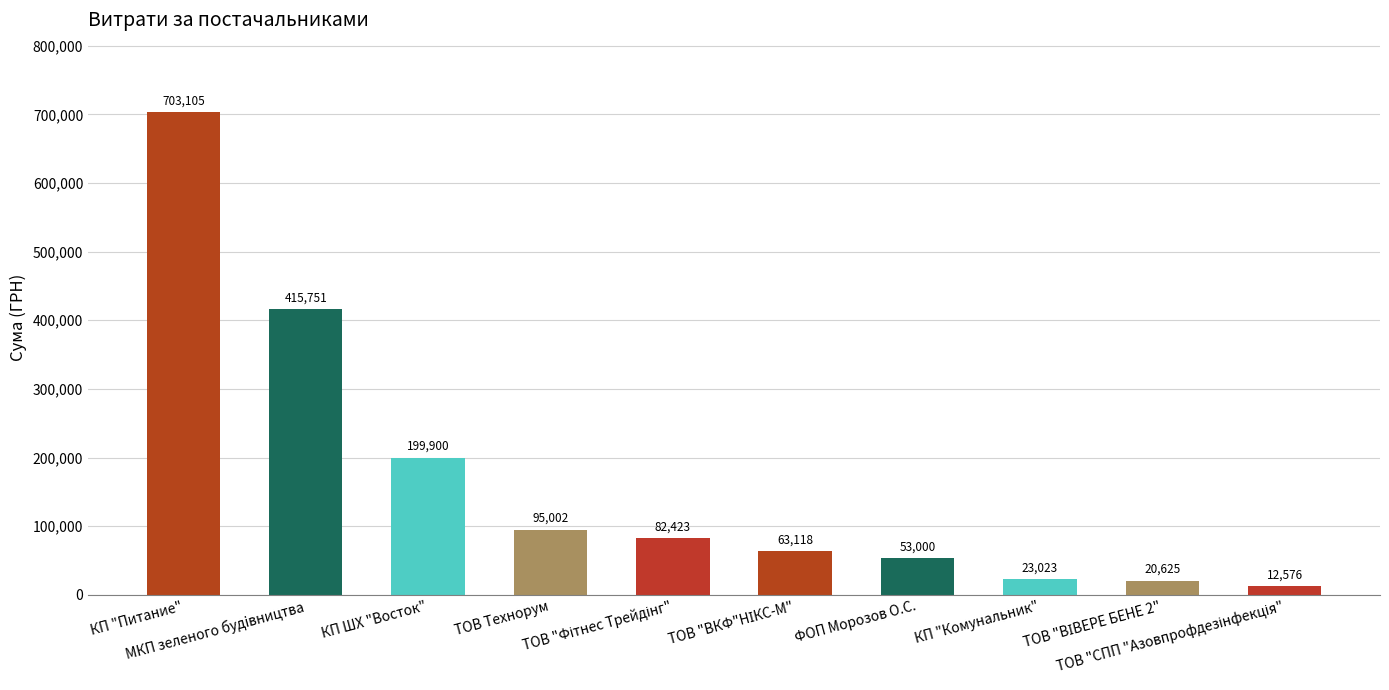

What is the difference between the maximum and minimum values?

690529.0